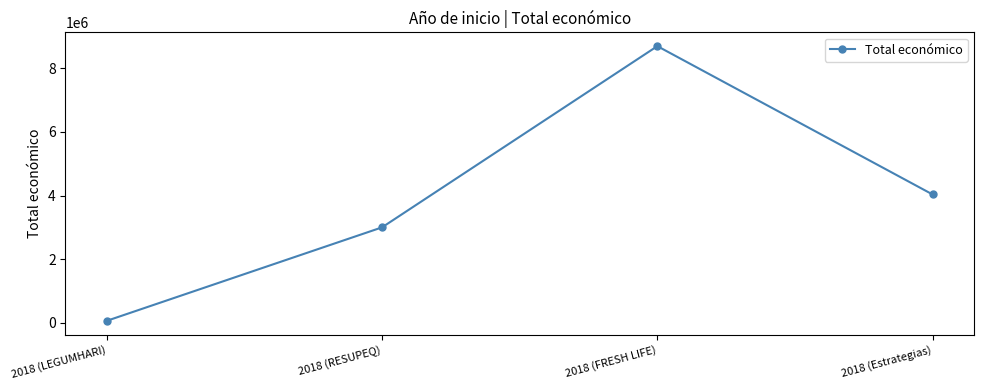

Reading left to right, extract all data points from this chart.

57500	2999012	8701686	4033442